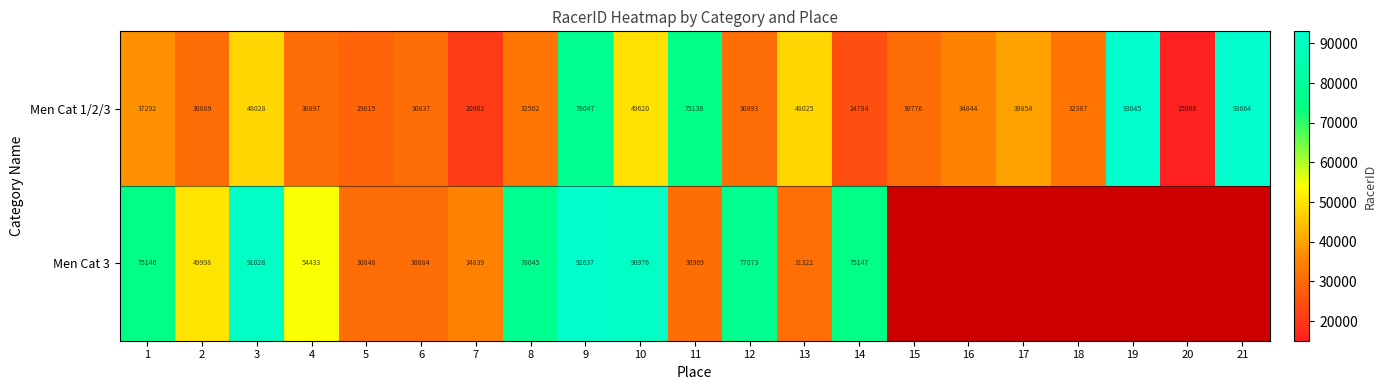

Which category has the lowest value in the Men Cat 1/2/3 series?

20